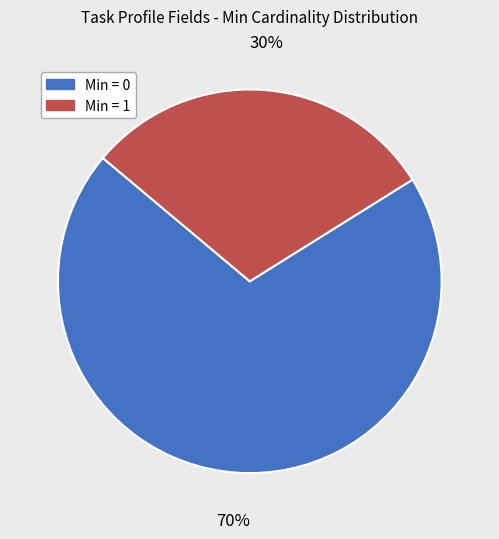

Does any single category account for the majority?

Yes